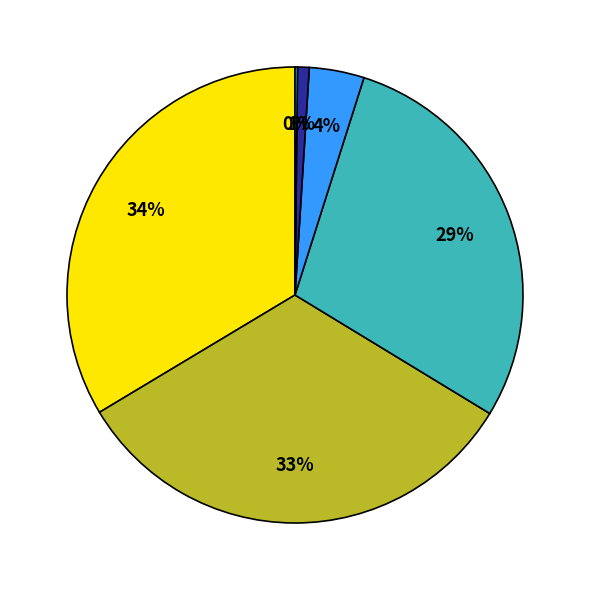

Does any single category account for the majority?

No